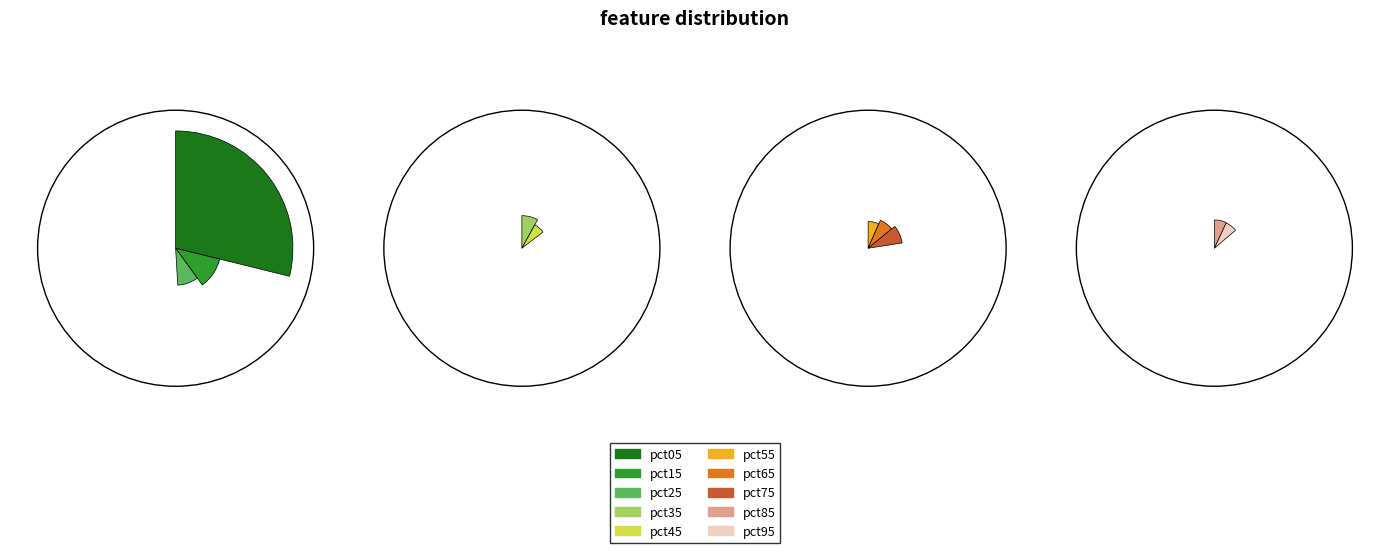

True or false: pct85 accounts for 7% of the total.

True